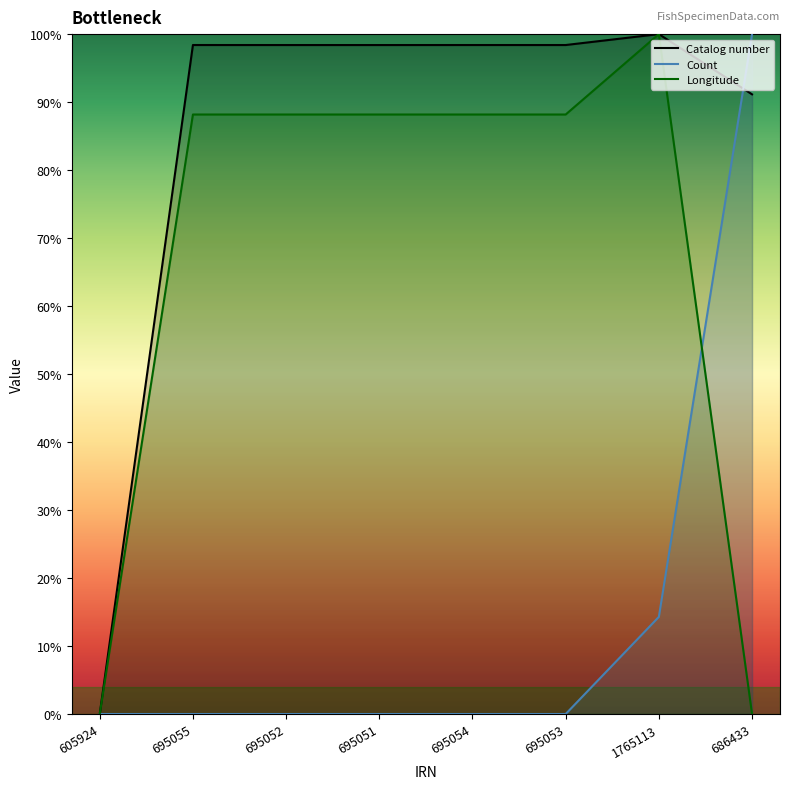

What is the total value across all series at 695054?

186.6